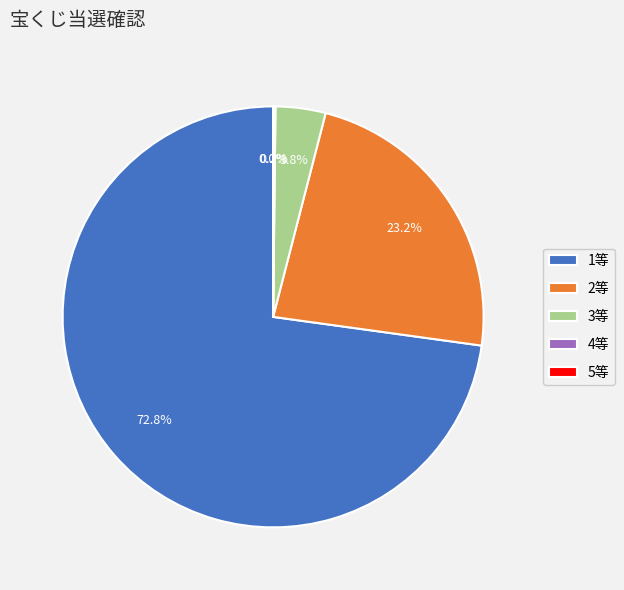

Approximately how many times larger is the value at 1等 compared to 2等?

3.1